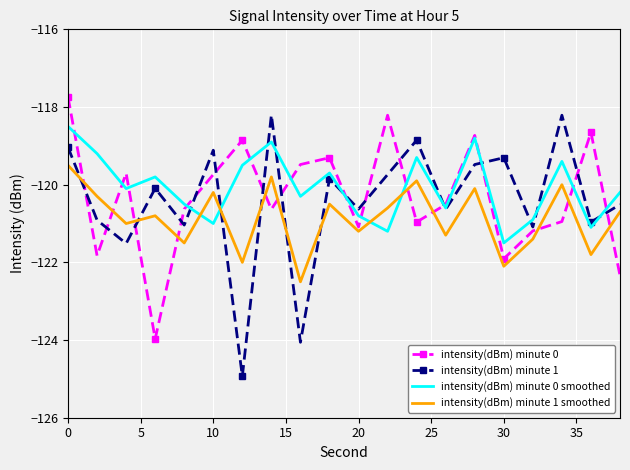

True or false: intensity(dBm) minute 1 smoothed and intensity(dBm) minute 0 intersect in this chart.

True